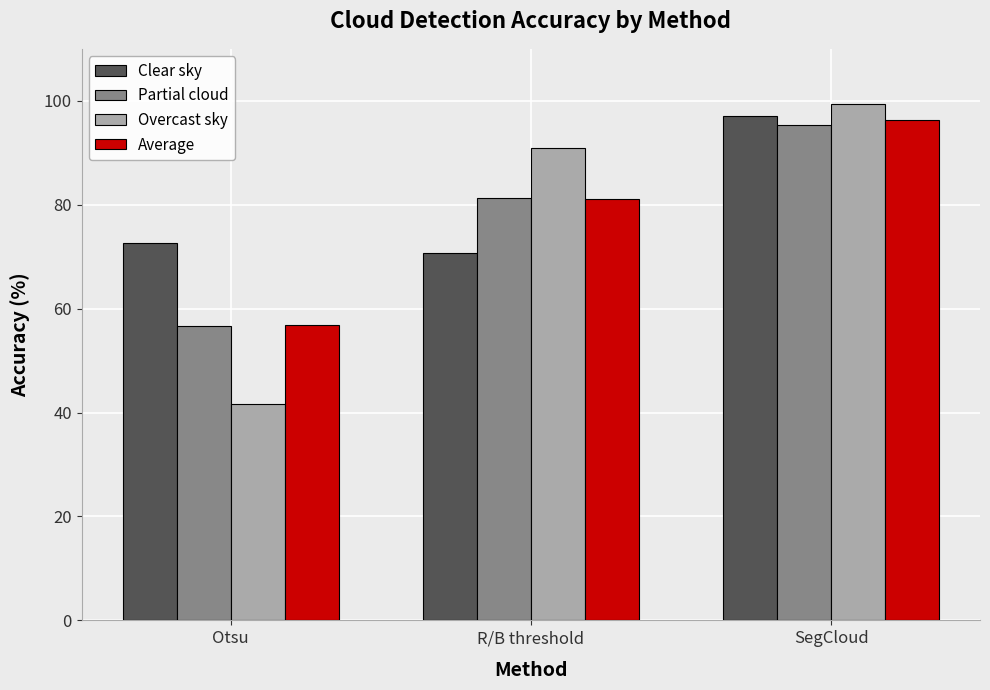

What is the label of the 3rd bar from the right?

Otsu